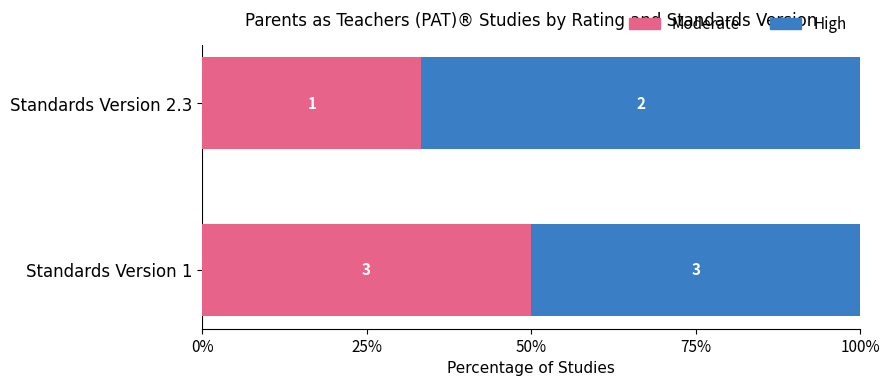

What are all the series names shown in the legend?

Moderate, High